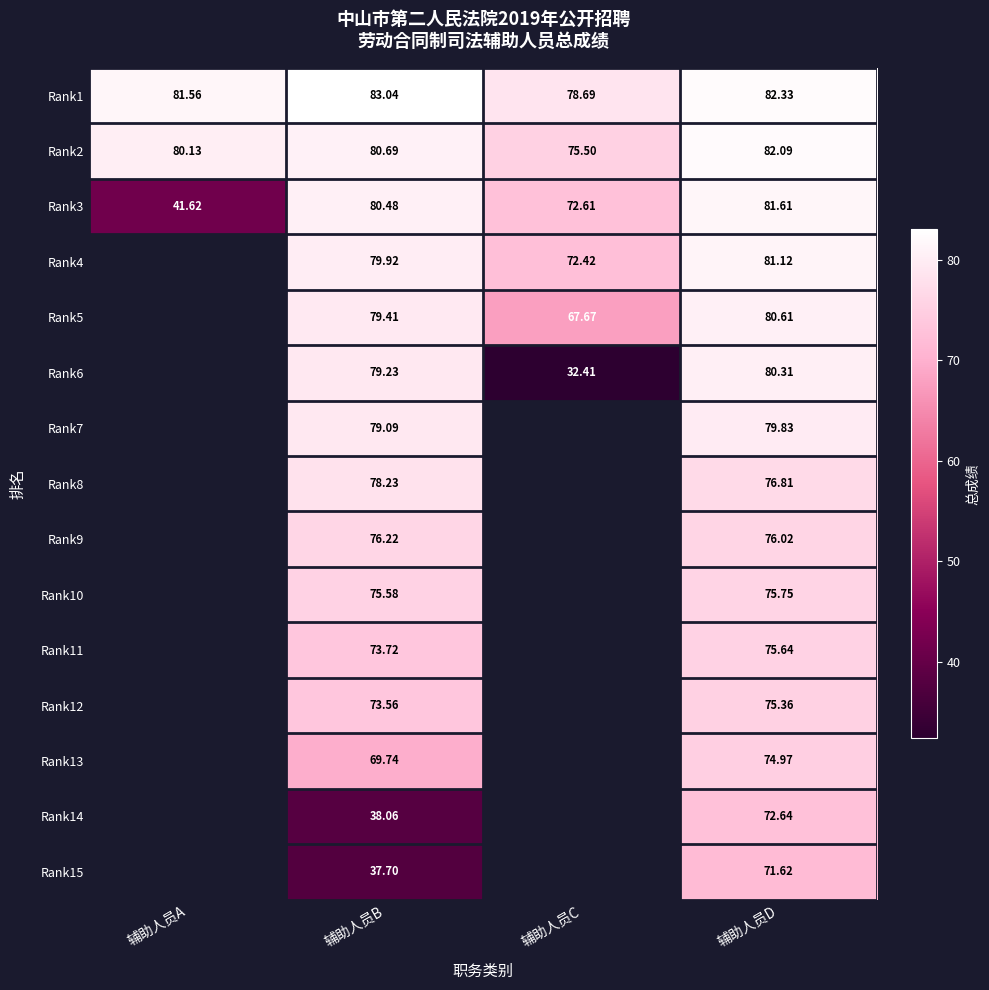

The value of Rank7 at 辅助人员B is 24.2. True or false?

False